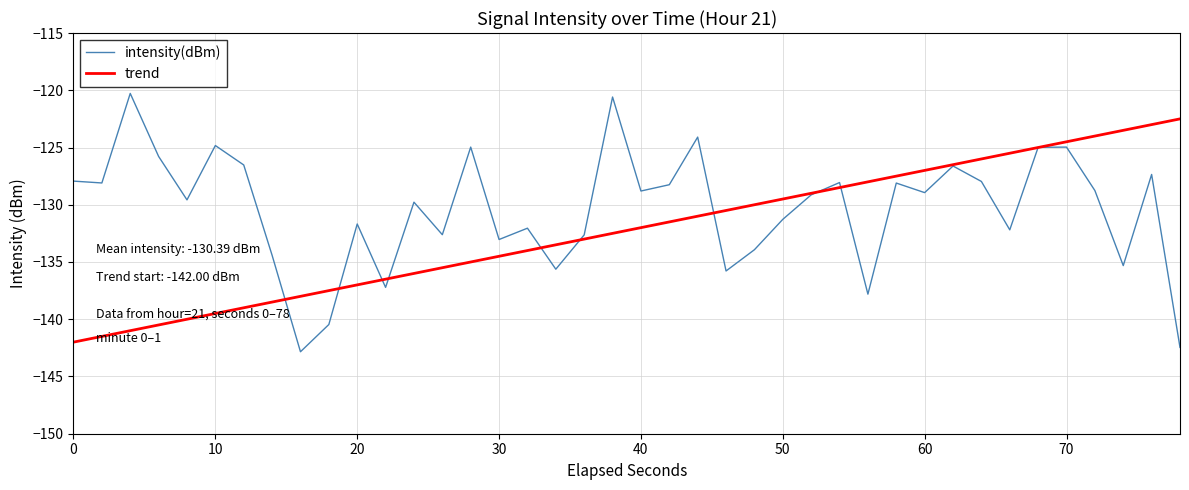

Which series has the largest range (max minus min)?

intensity(dBm)